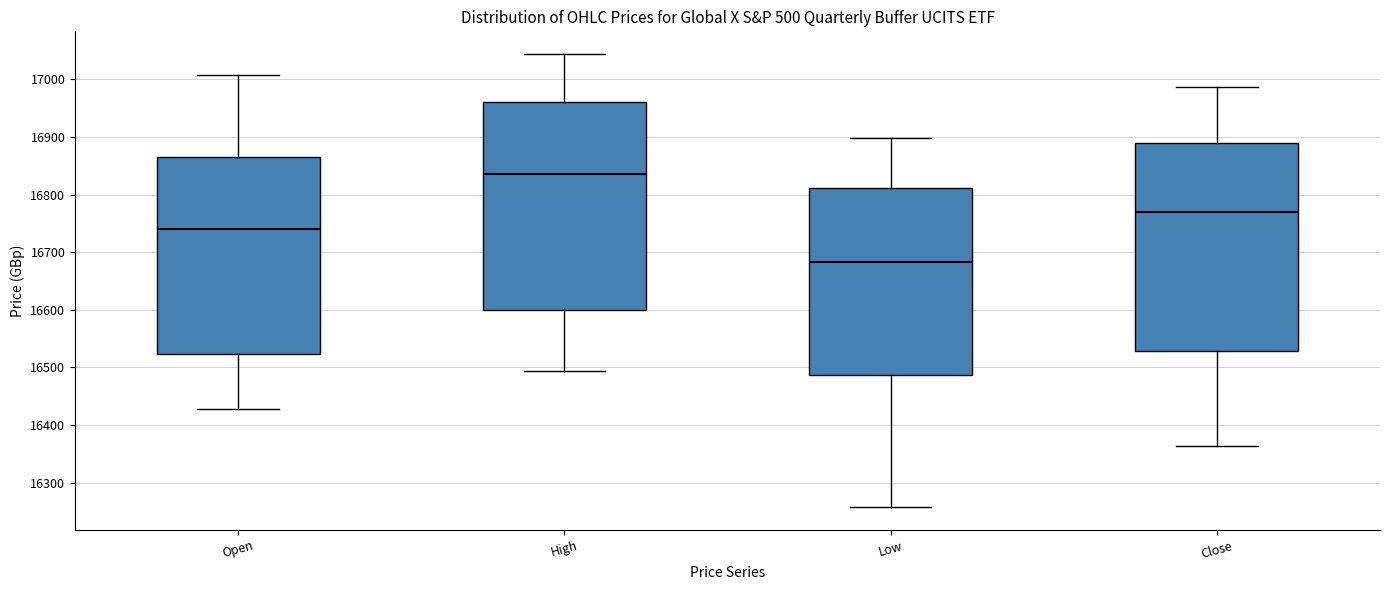

Reading left to right, read every box against the y-axis: the position of its median line, the range the box covers, and the ends of its whiskers. The values are not printed on the chart, so give them approximately, as read against the axis.

Open: median 16740, box 16520 to 16860, whiskers 16430 to 17010
High: median 16840, box 16600 to 16960, whiskers 16490 to 17040
Low: median 16680, box 16490 to 16810, whiskers 16260 to 16900
Close: median 16770, box 16530 to 16890, whiskers 16360 to 16990